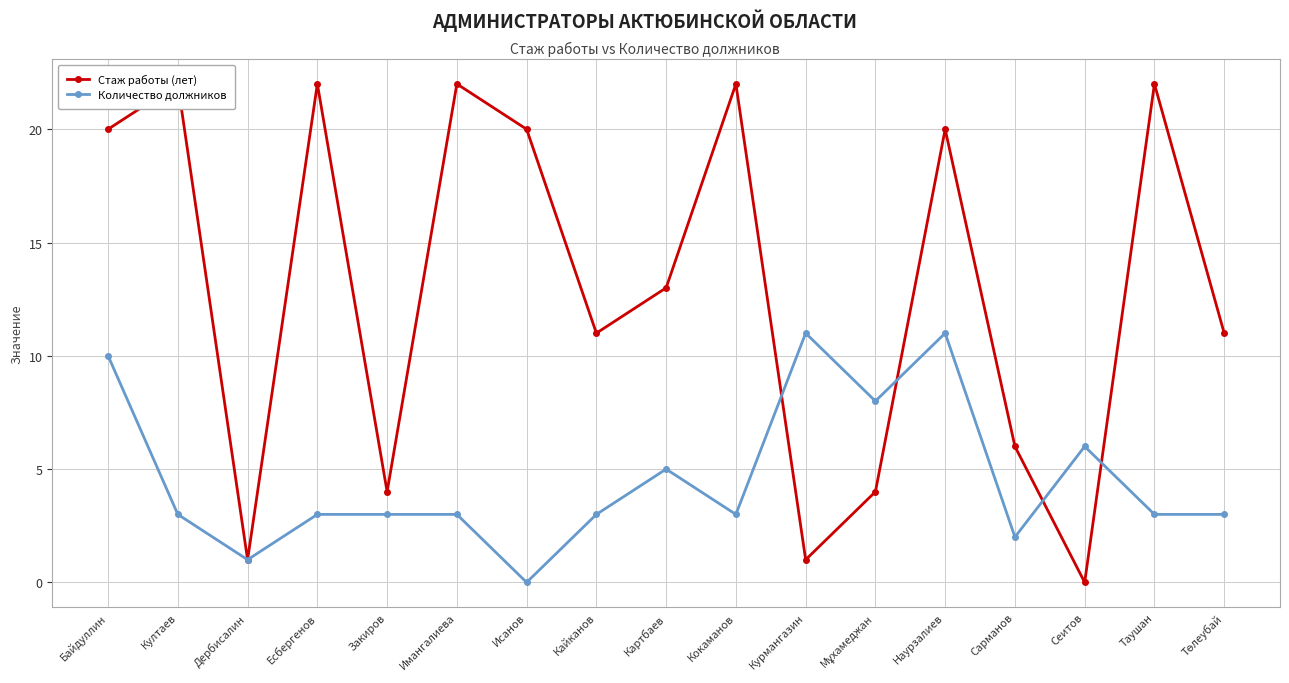

At which label does Количество должников first exceed 3?

Байдуллин